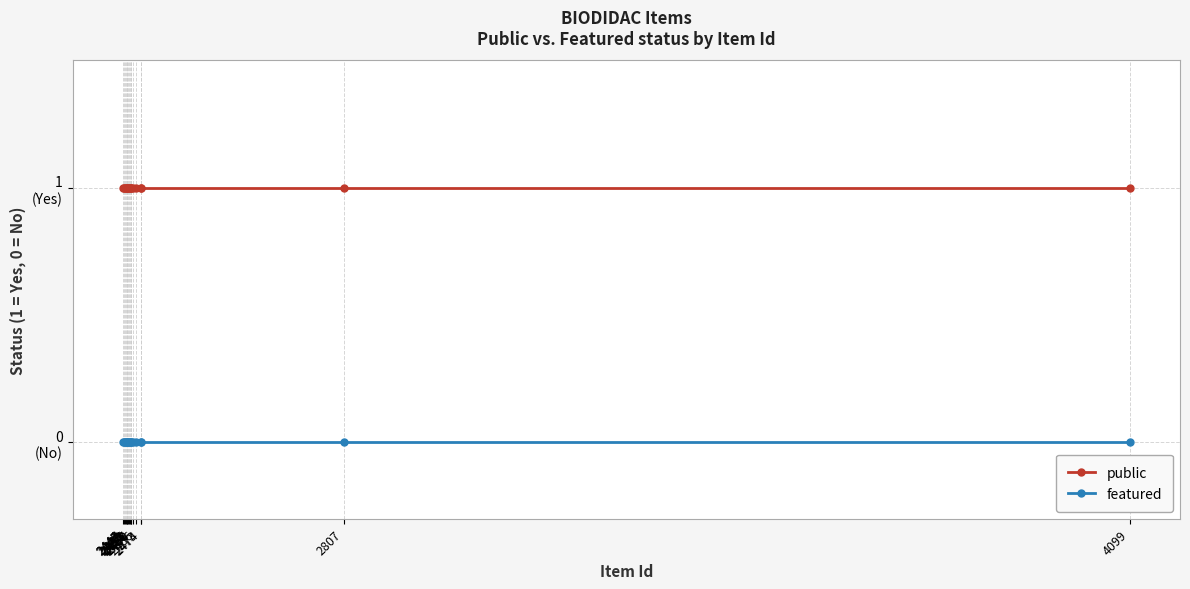

Does the chart have visible grid lines?

Yes